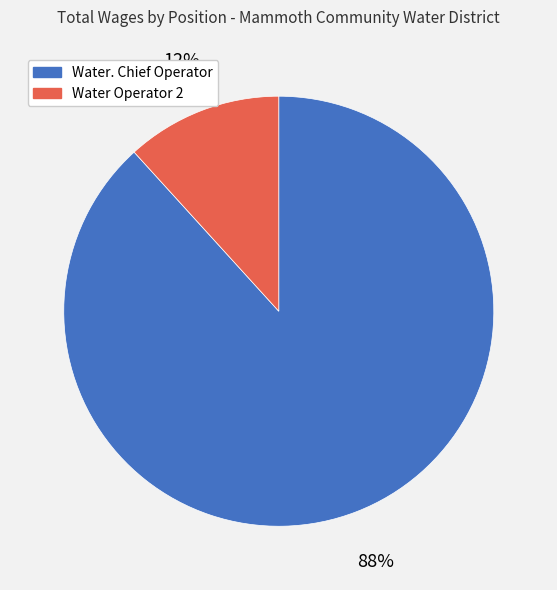

The Water. Chief Operator slice represents 88% of the pie. True or false?

True